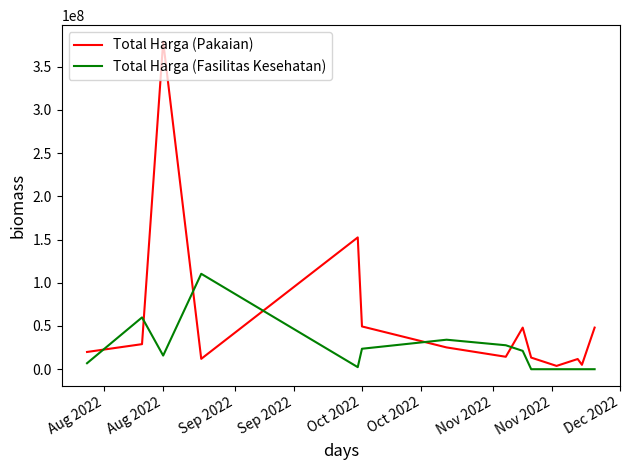

How many distinct data groups are displayed?

2